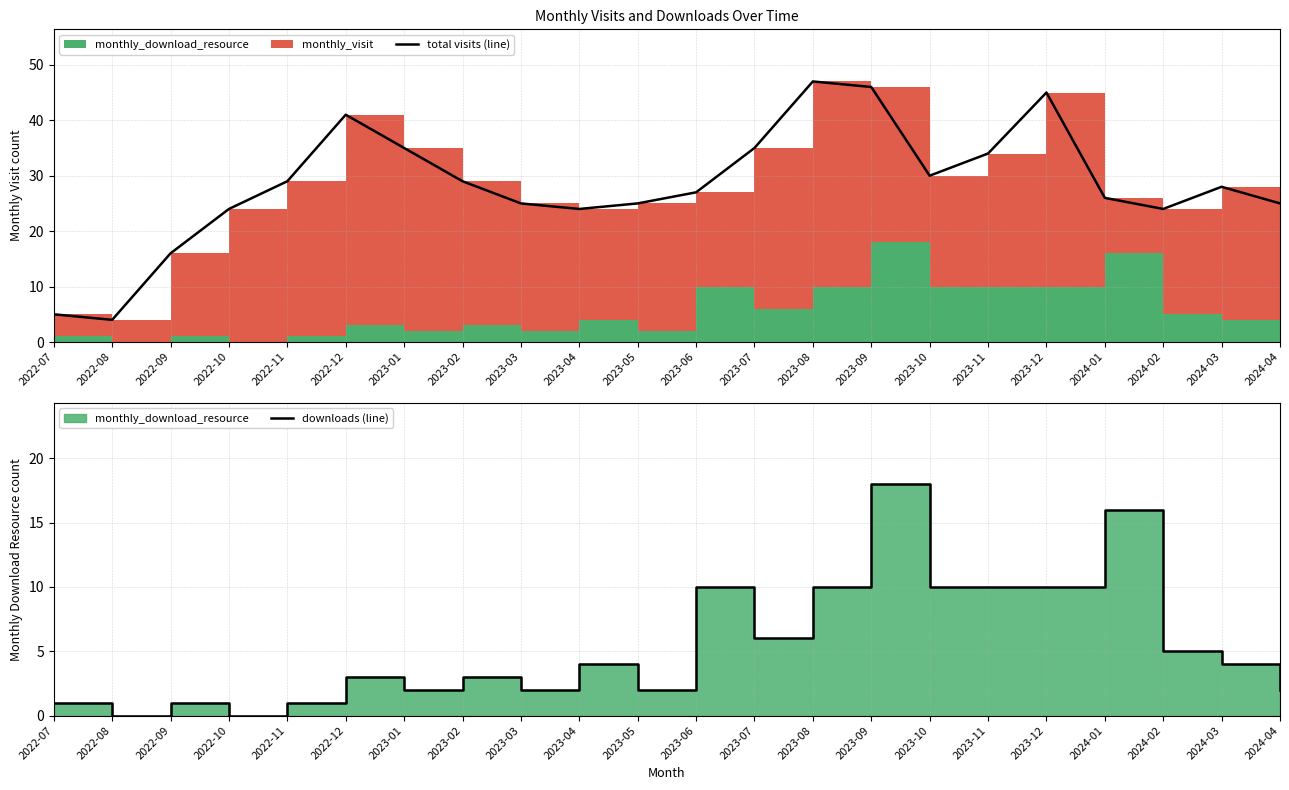

True or false: total visits (line) has more than 1 interior local peaks.

True